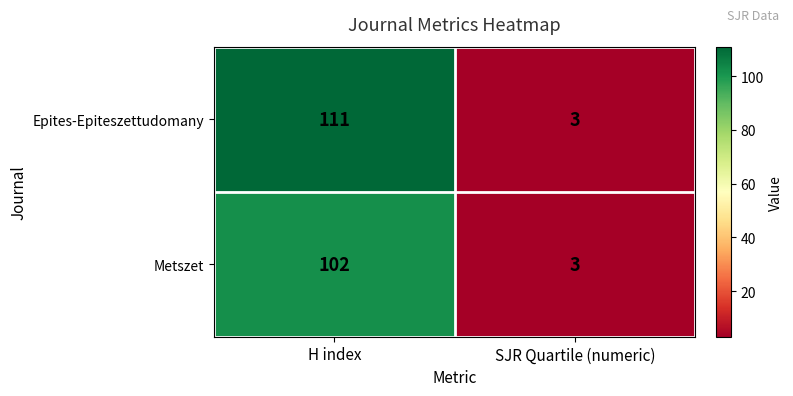

How many categories are shown in the chart?

2